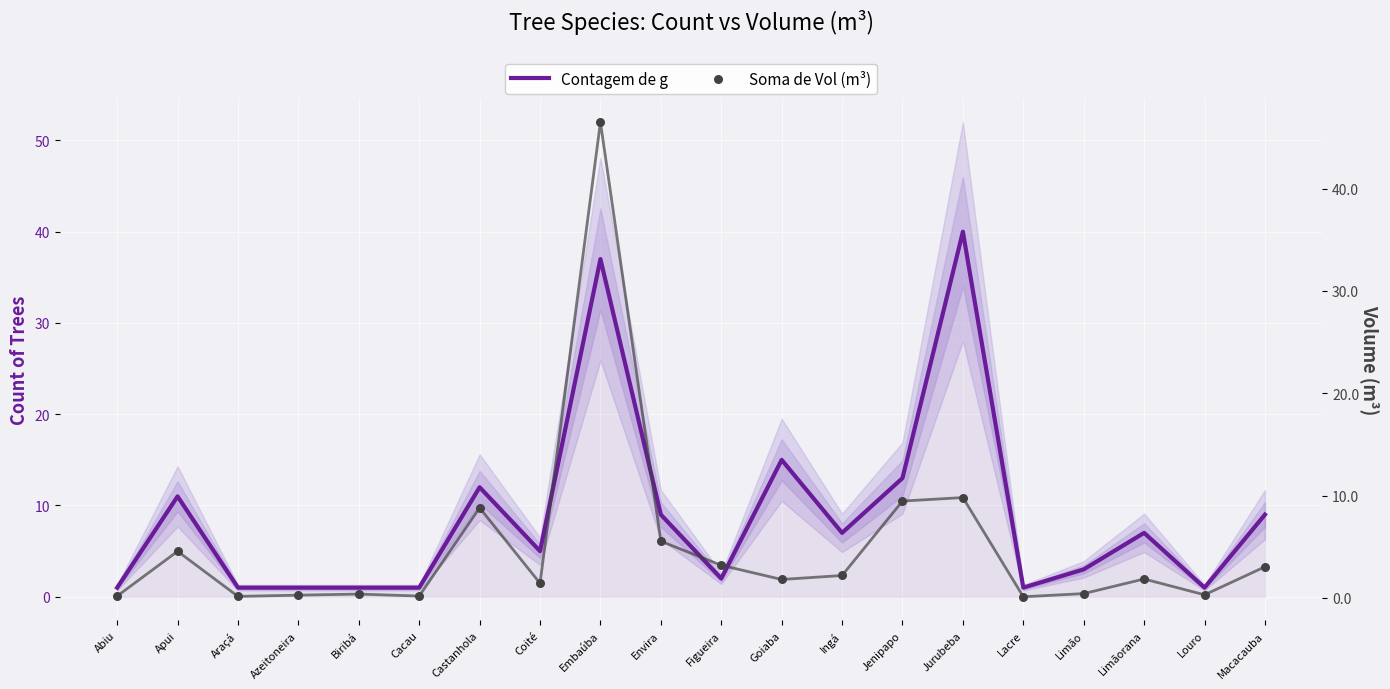

What is the total value across all series at Abiu?

1.2